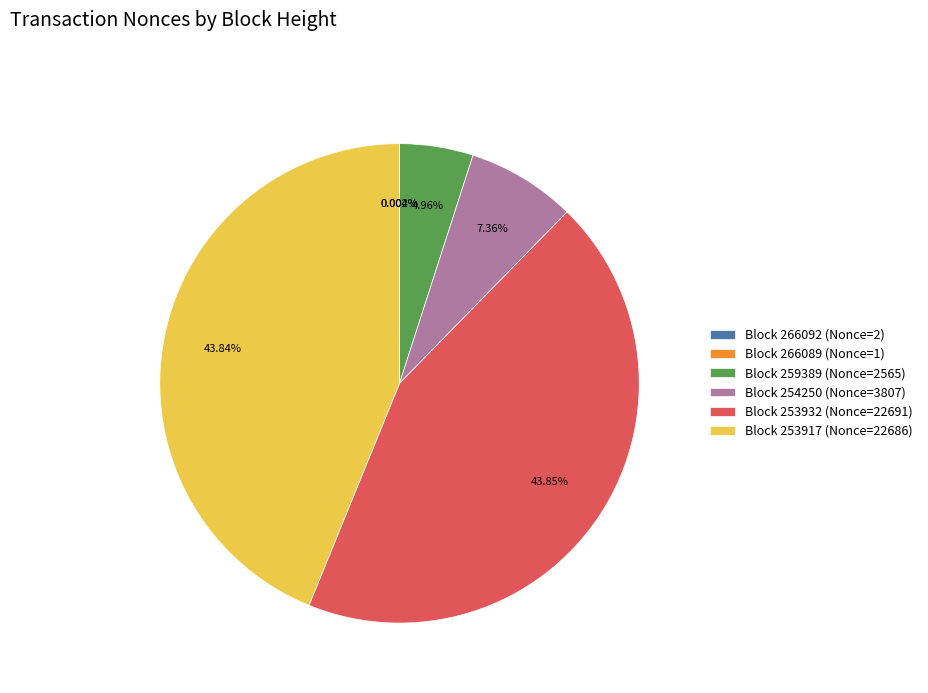

Between Block 253932 (Nonce=22691) and Block 254250 (Nonce=3807), which is larger?

Block 253932 (Nonce=22691)